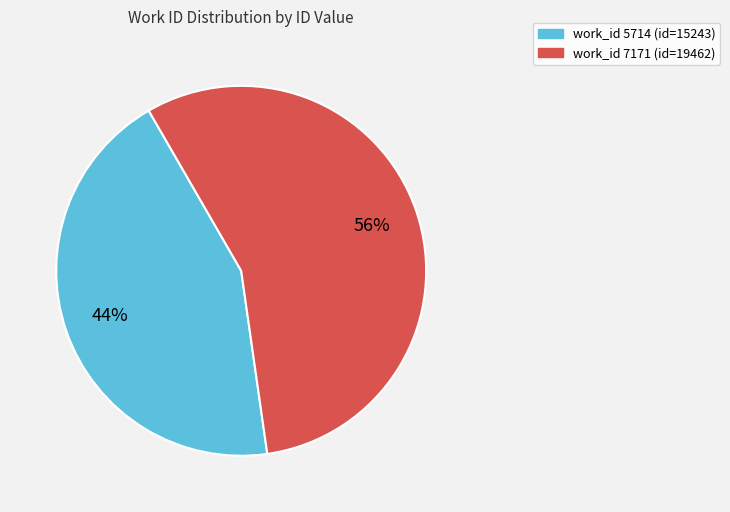

To the nearest percent, what is the average slice percentage?

50%